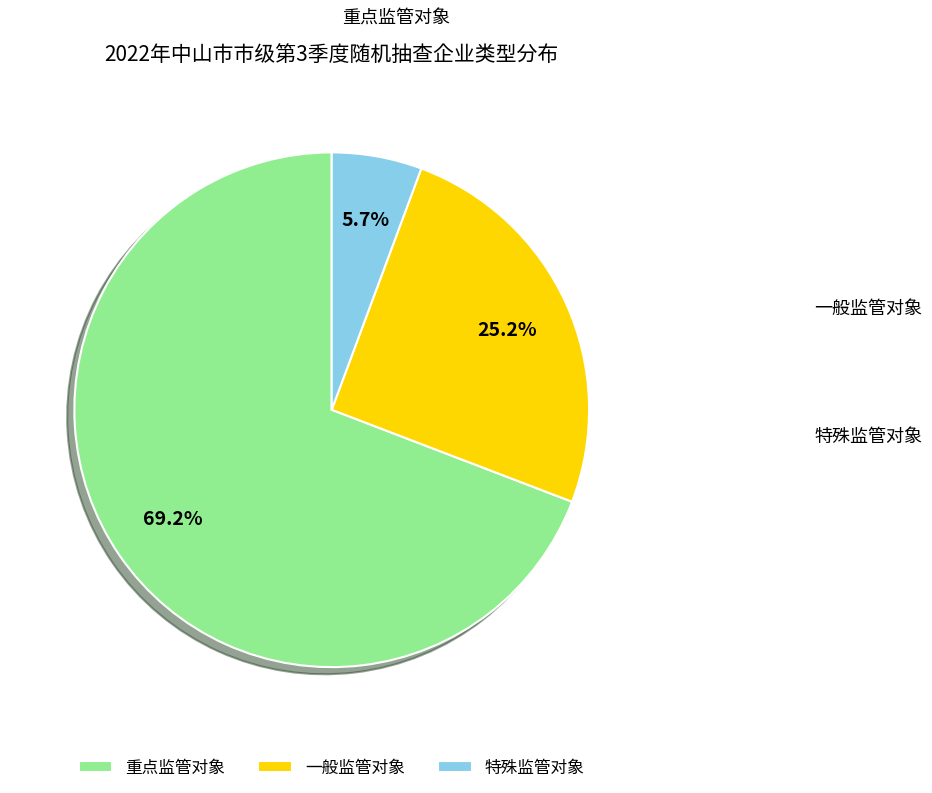

True or false: 重点监管对象 accounts for 69% of the total.

True